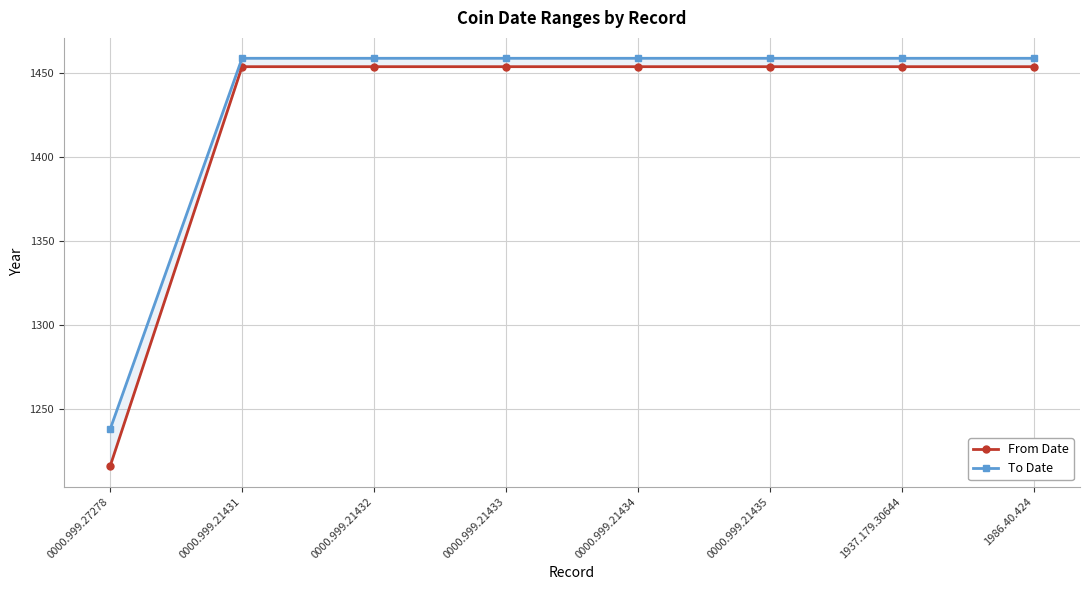

At which category is the sum across all series the highest?

0000.999.21431